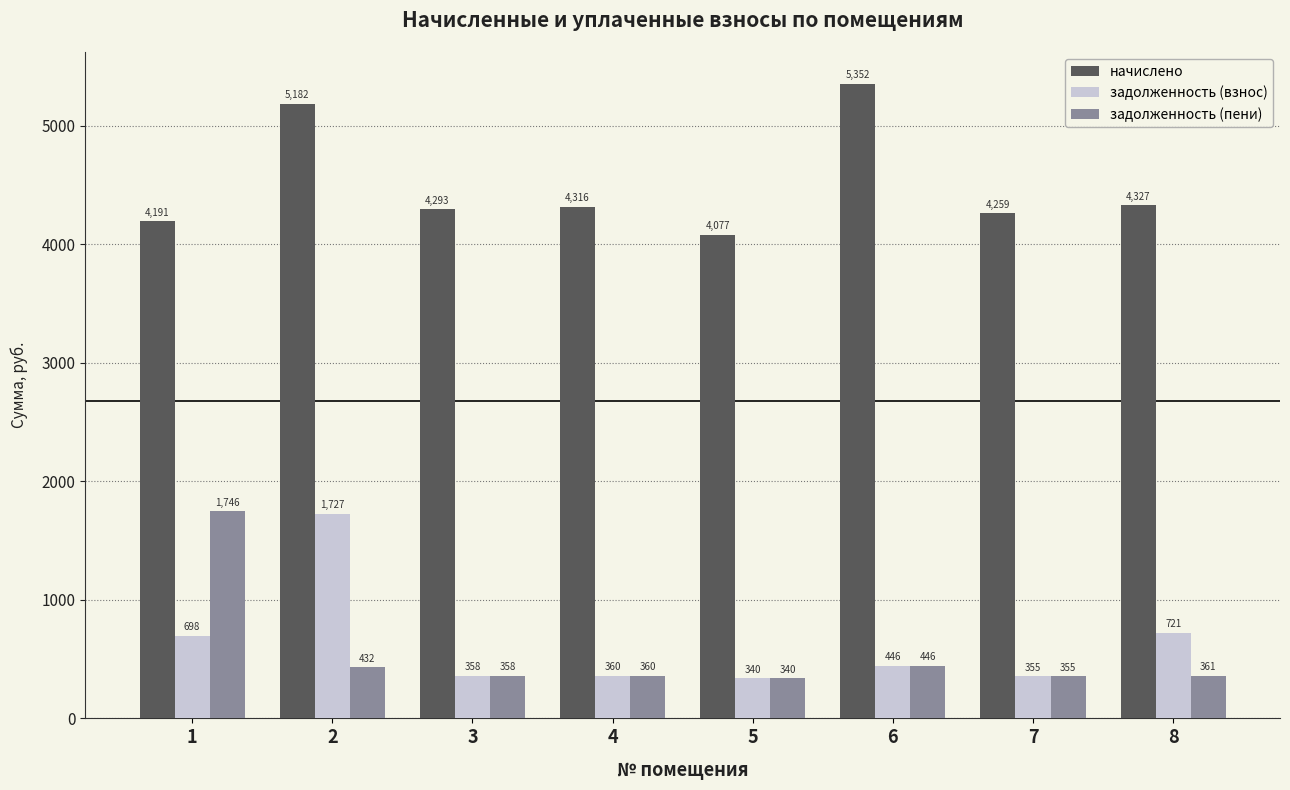

At which label does начислено first exceed 4316?

2